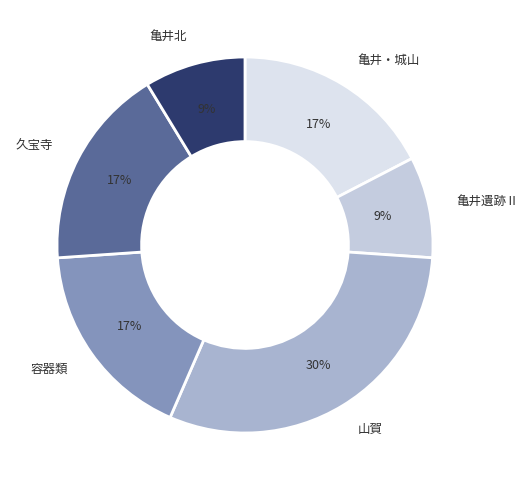

Which category has the biggest portion of the pie?

山賀